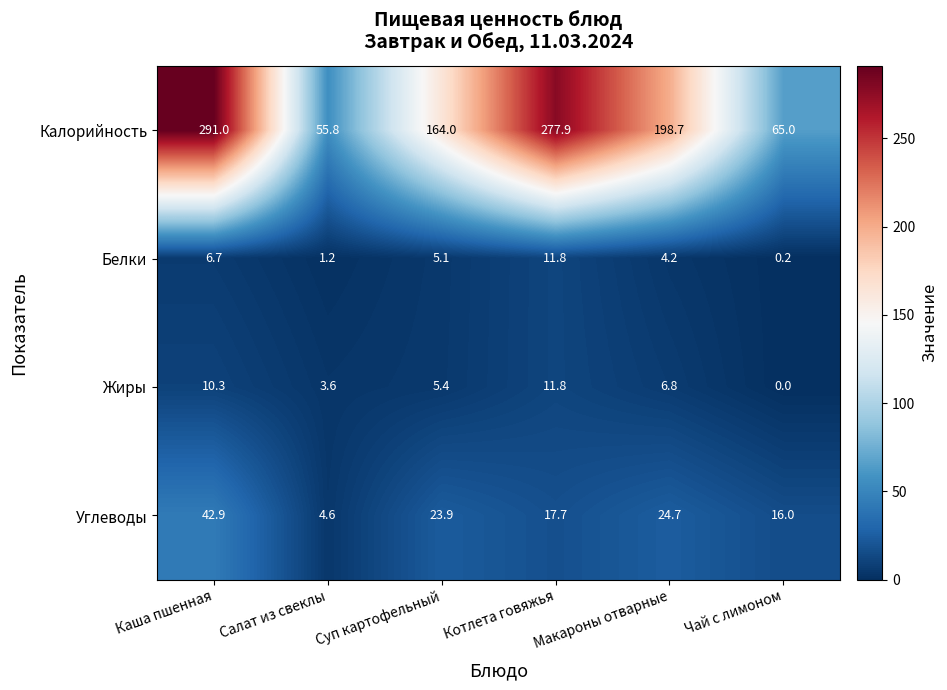

Which series has the widest spread of values?

Калорийность